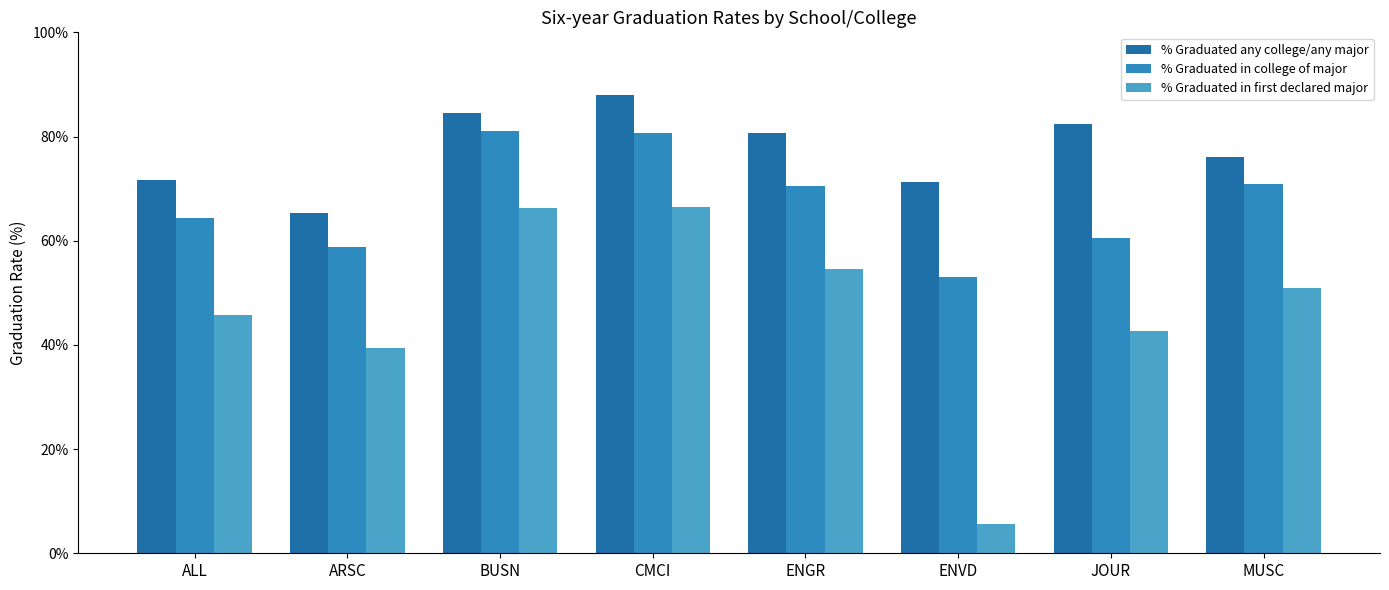

What is the approximate value of % Graduated any college/any major at JOUR?

82.5